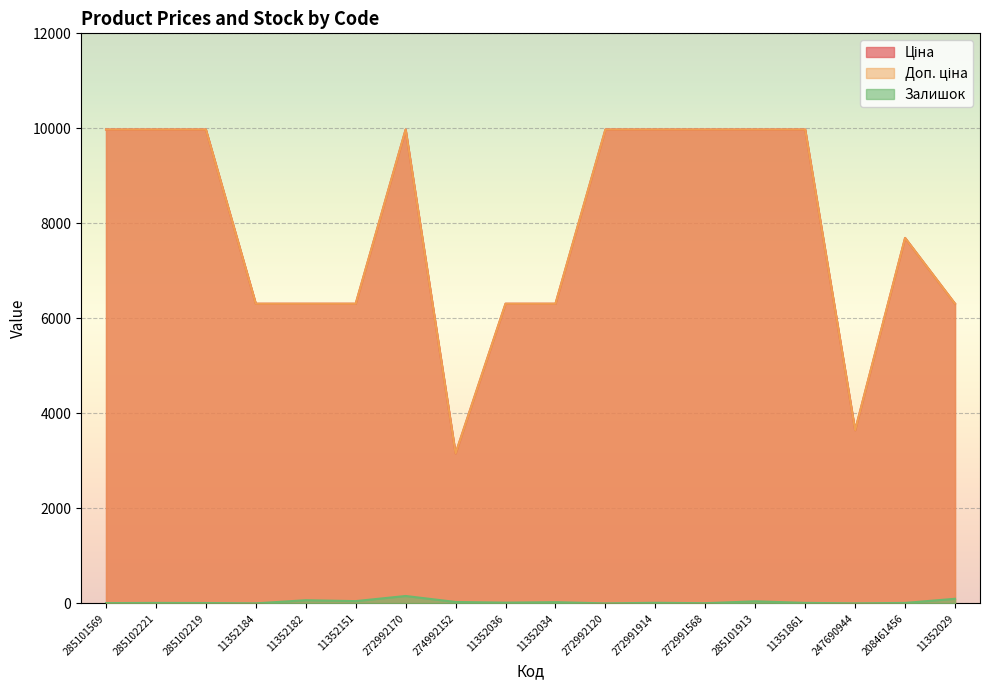

Which series has the widest spread of values?

Ціна